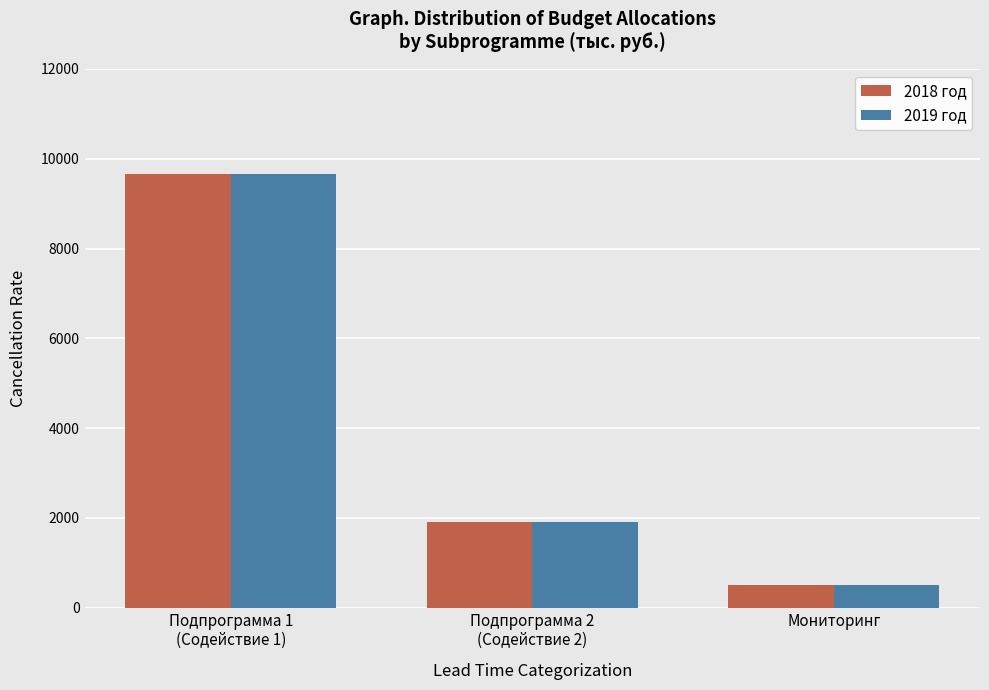

Reading right to left, list all the values displayed in this chart.

2018 год: 500	1915	9660
2019 год: 500	1915	9660